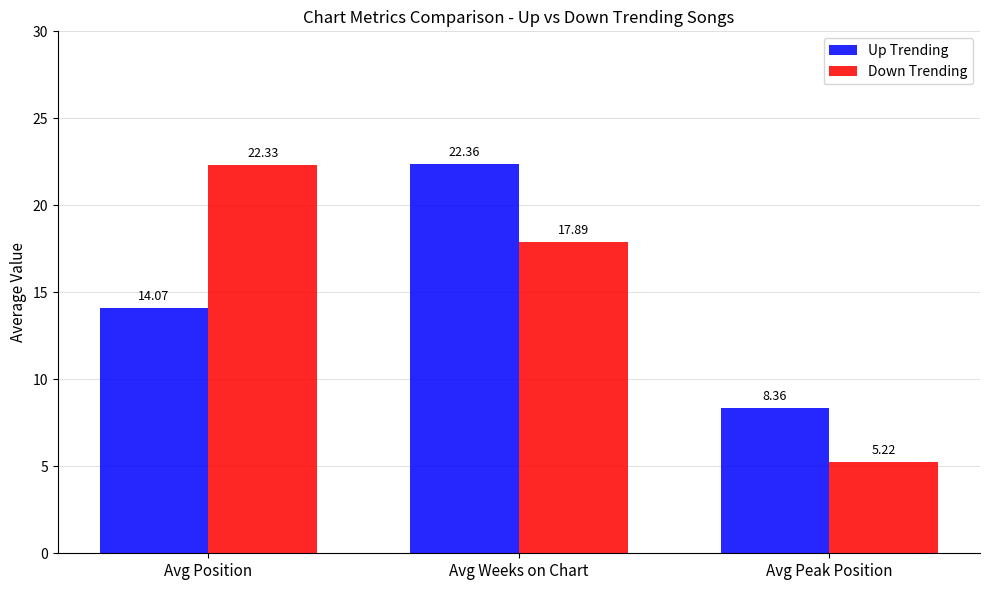

Which label corresponds to the largest value in the chart?

Avg Weeks on Chart